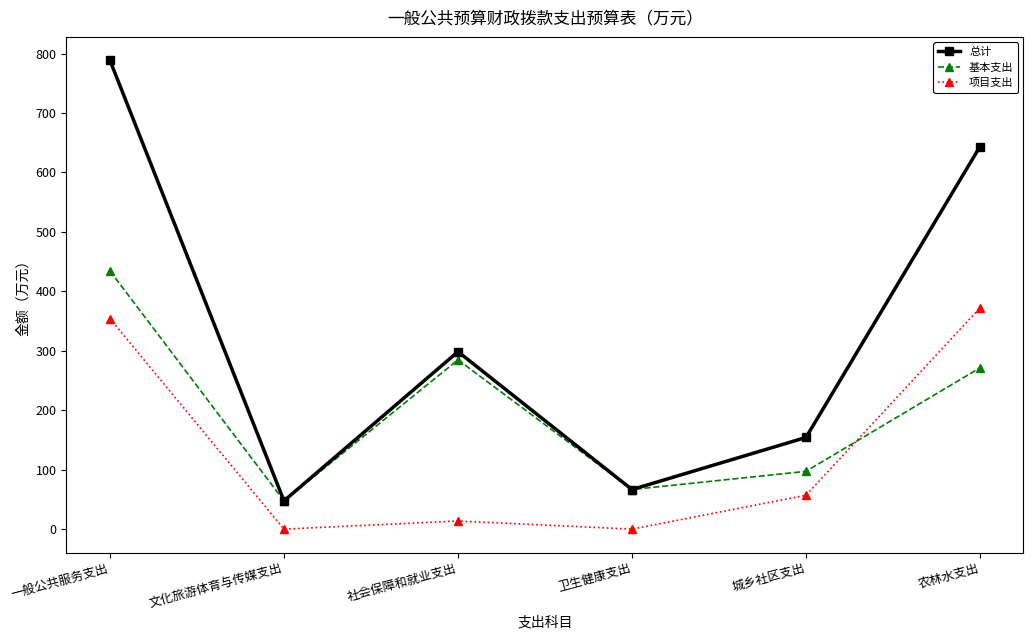

Where is 基本支出 nearest to the value 240?

农林水支出